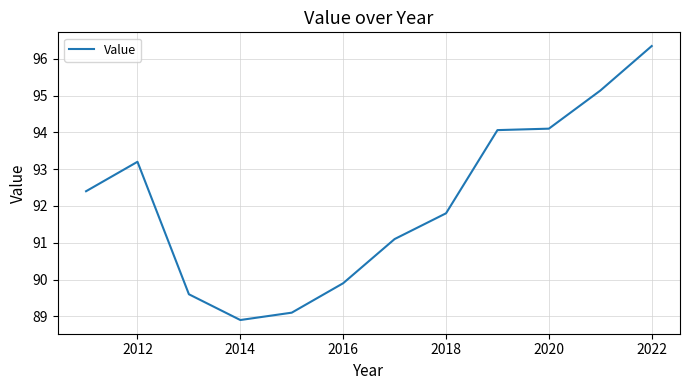

What is the difference between the maximum and minimum values?

7.4